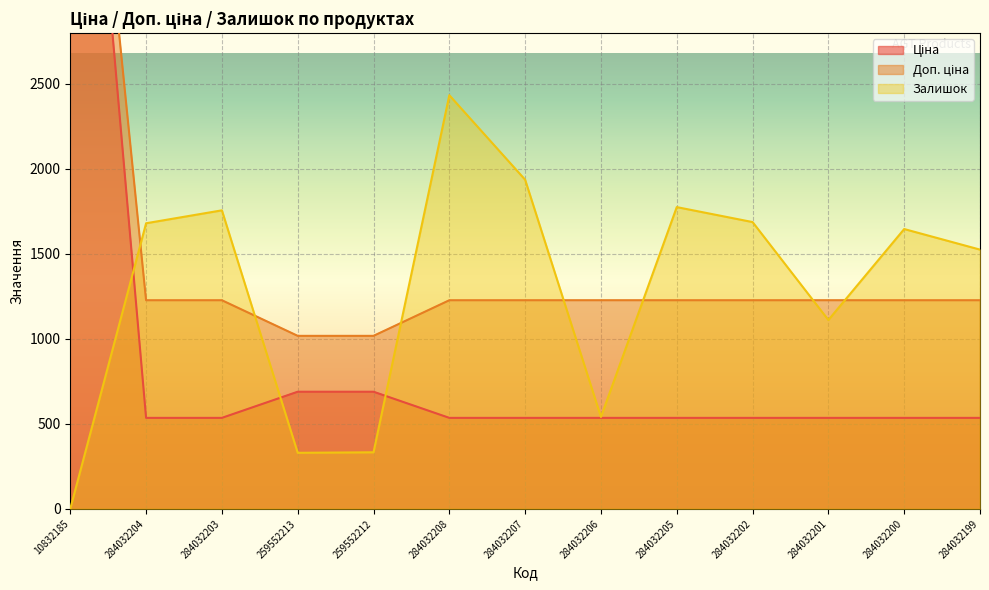

Count the number of data series in this chart.

3